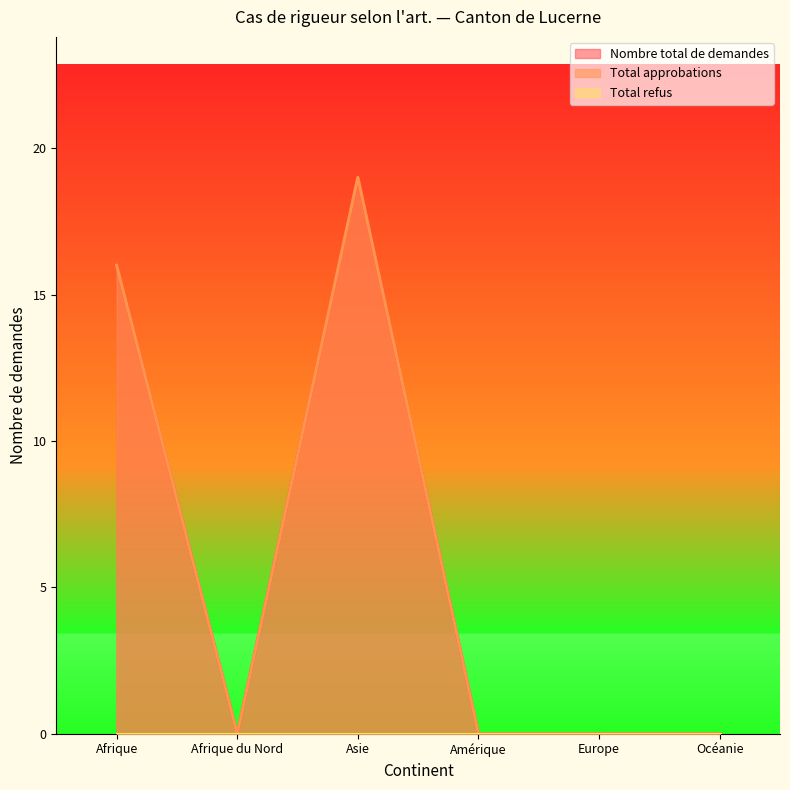

True or false: Total approbations and Nombre total de demandes intersect in this chart.

False